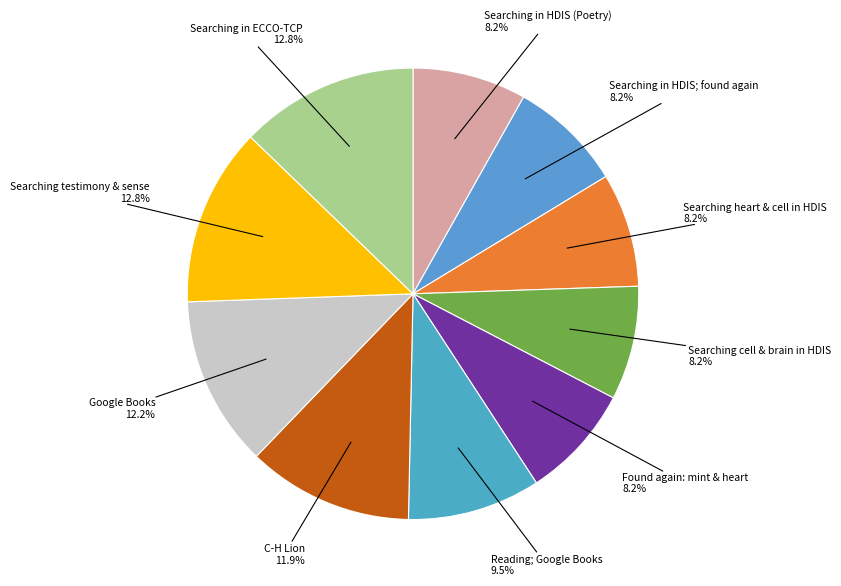

Count the number of slices in the pie.

10